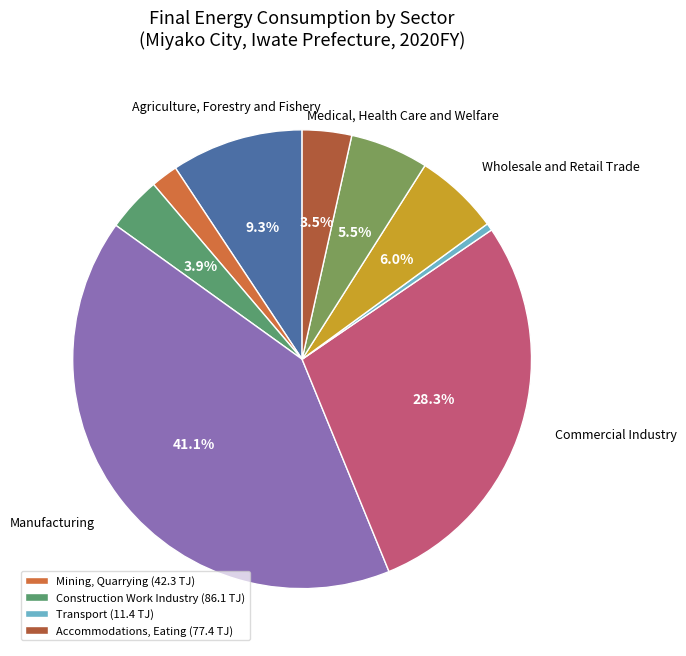

Is there any slice that represents more than half of the pie?

No